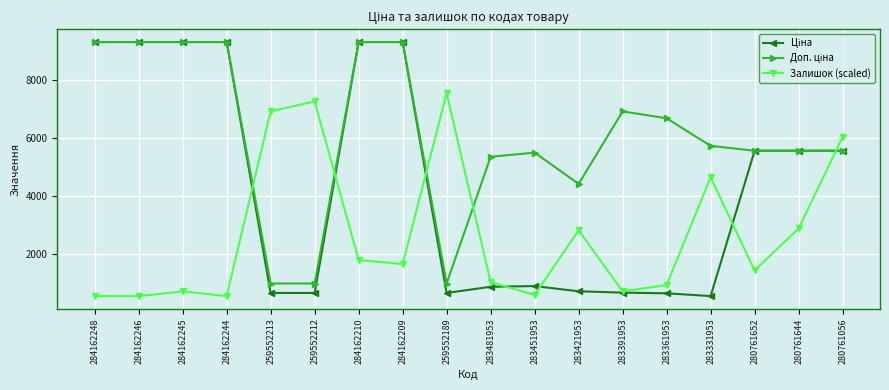

What is the smallest value displayed?

572.0